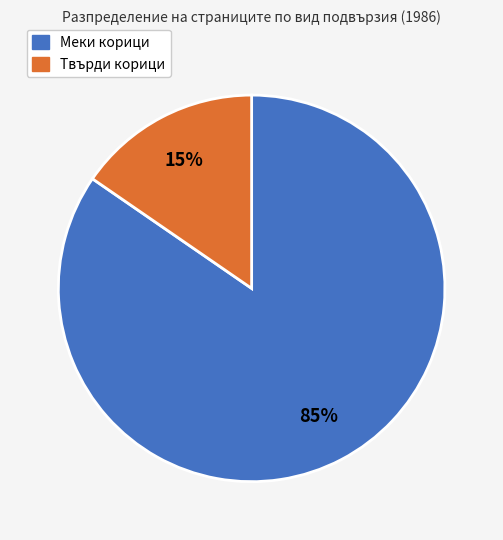

Does any single category account for the majority?

Yes